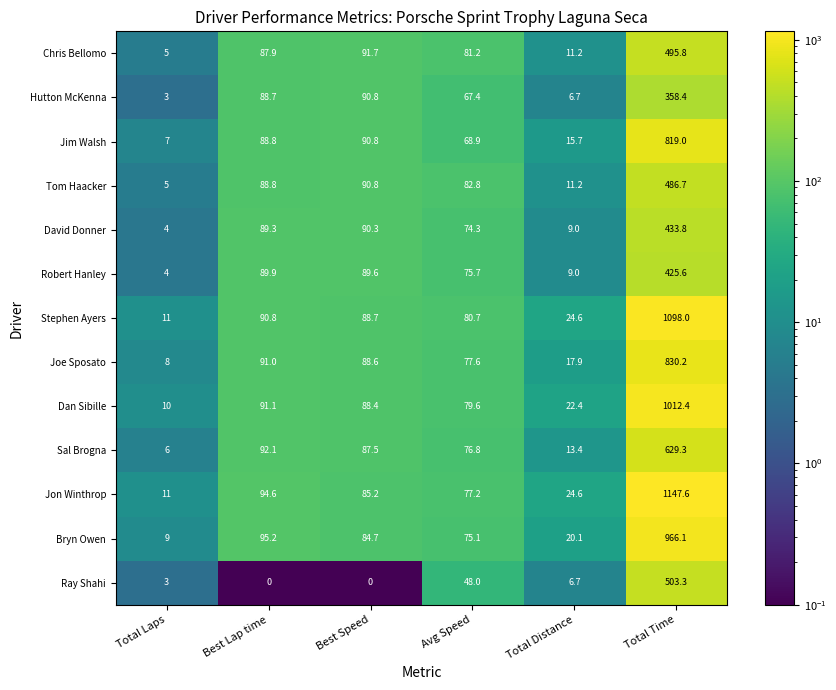

At which label does Stephen Ayers reach its minimum?

Total Laps